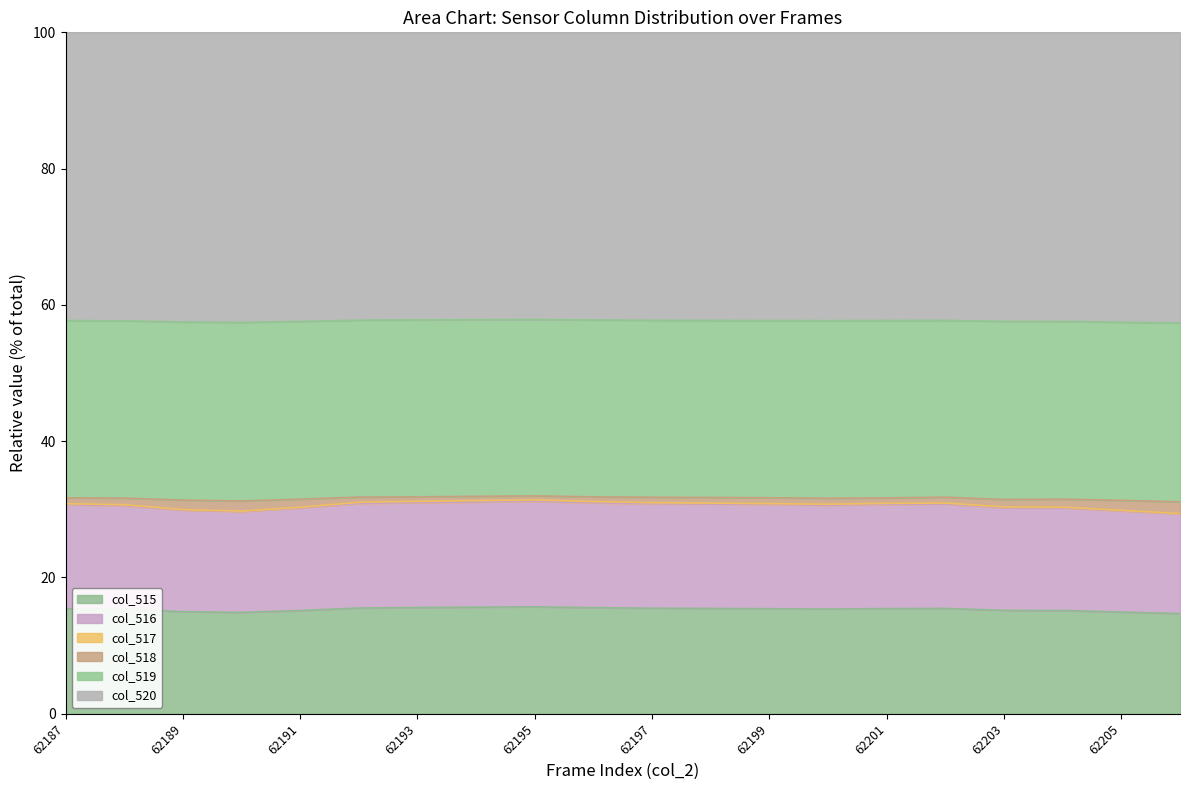

How many interior local valleys does the col_518 series have?

2